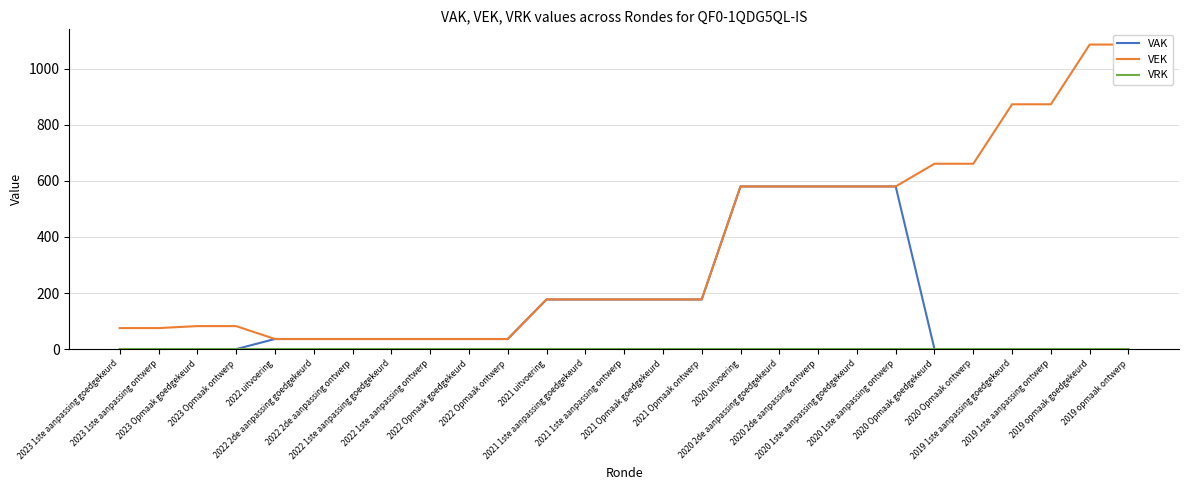

Between 2022 1ste aanpassing goedgekeurd and 2022 Opmaak ontwerp, which is larger?

2022 1ste aanpassing goedgekeurd